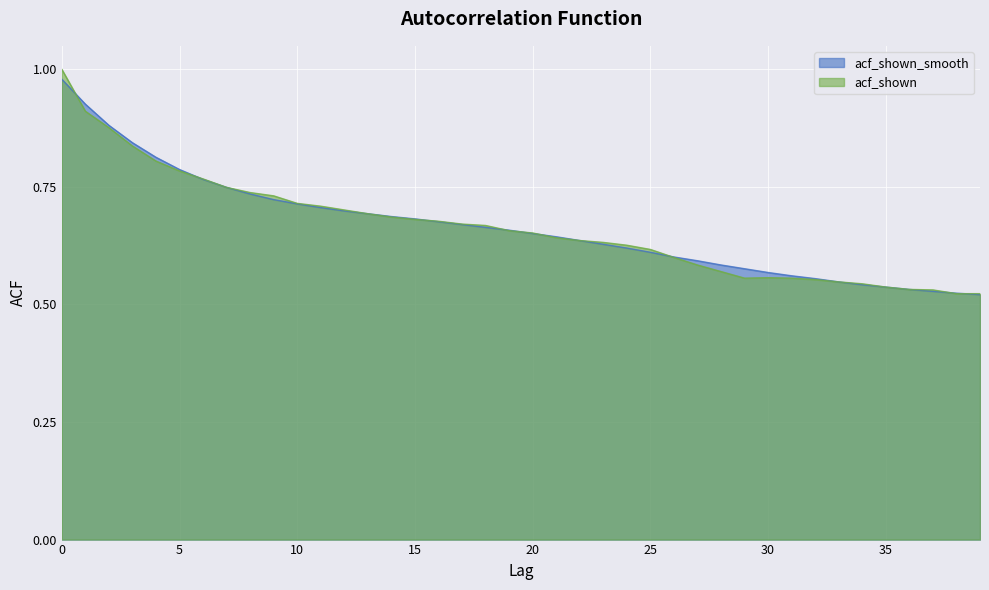

Where do acf_shown_smooth and acf_shown first cross each other?

0 and 1